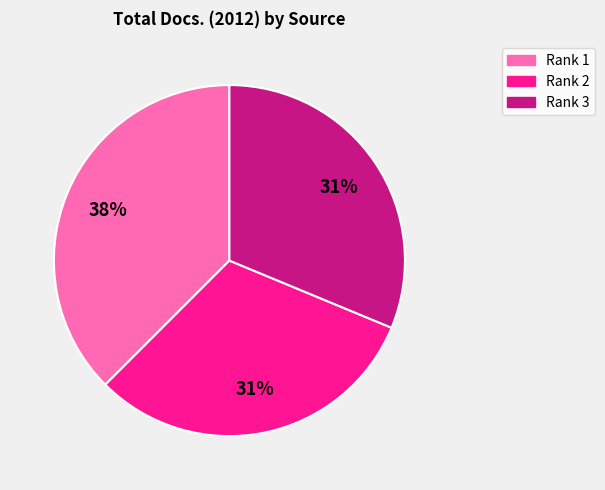

What percentage is the Rank 3 slice, to the nearest percent?

31%